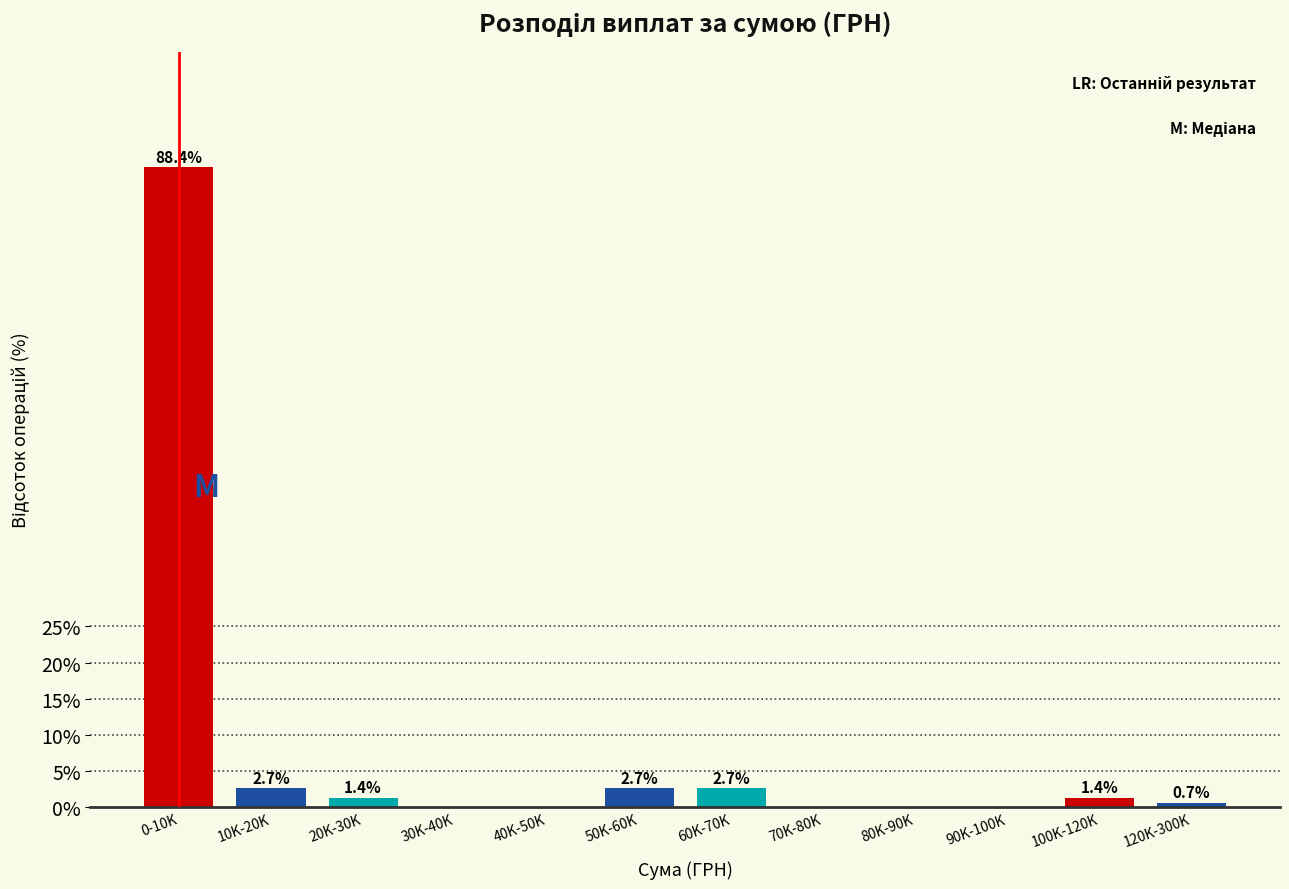

Reading right to left, list all the values displayed in this chart.

120K-300K=0.7	100K-120K=1.4	90K-100K=0.0	80K-90K=0.0	70K-80K=0.0	60K-70K=2.7	50K-60K=2.7	40K-50K=0.0	30K-40K=0.0	20K-30K=1.4	10K-20K=2.7	0-10K=88.4